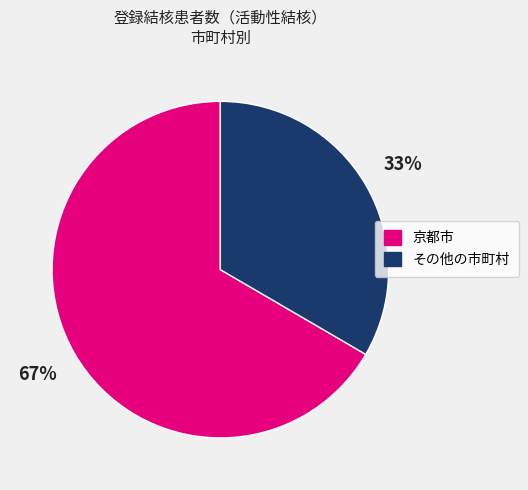

To the nearest percent, what percentage of the pie is その他の市町村?

33%